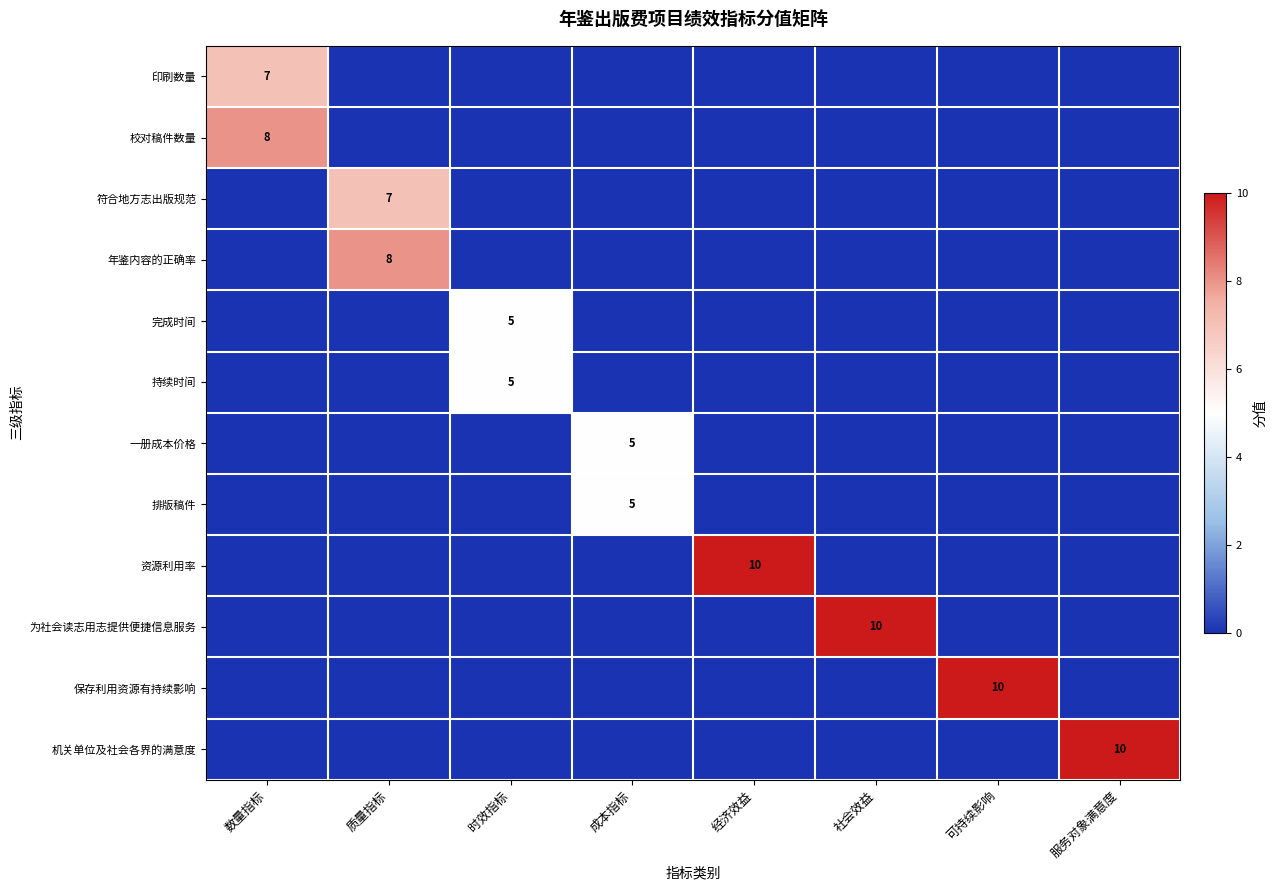

How many series are shown in this chart?

12